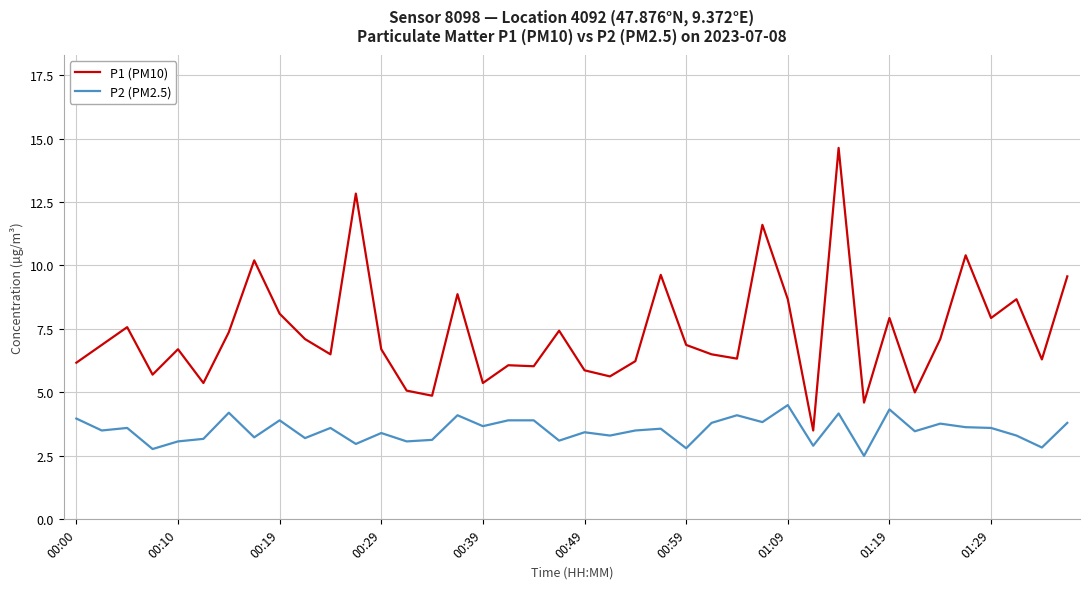

True or false: P1 (PM10) and P2 (PM2.5) intersect in this chart.

False